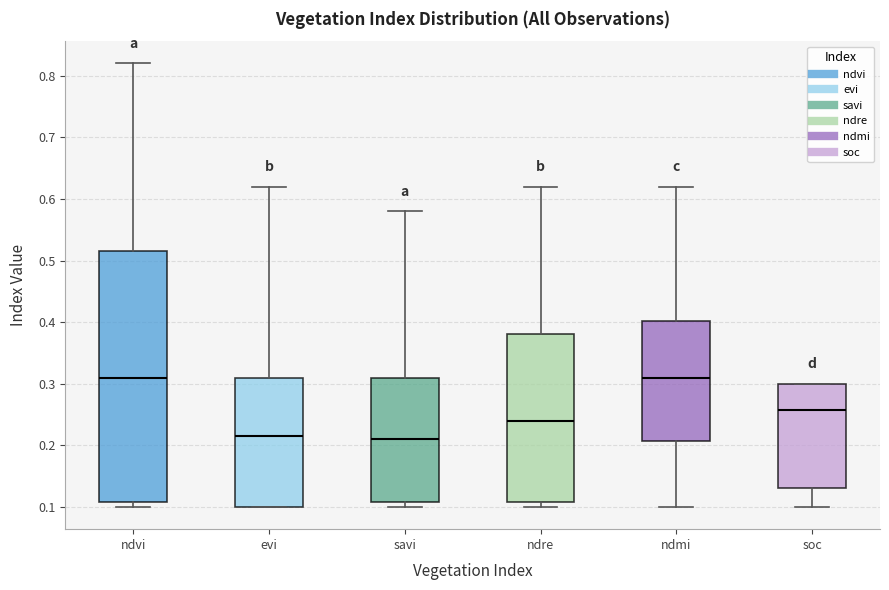

Reading left to right, read every box against the y-axis: the position of its median line, the range the box covers, and the ends of its whiskers. The values are not printed on the chart, so give them approximately, as read against the axis.

ndvi: median 0.31, box 0.11 to 0.52, whiskers 0.10 to 0.82
evi: median 0.22, box 0.10 to 0.31, whiskers 0.10 to 0.62
savi: median 0.21, box 0.11 to 0.31, whiskers 0.10 to 0.58
ndre: median 0.24, box 0.11 to 0.38, whiskers 0.10 to 0.62
ndmi: median 0.31, box 0.21 to 0.40, whiskers 0.10 to 0.62
soc: median 0.26, box 0.13 to 0.30, whiskers 0.10 to 0.30